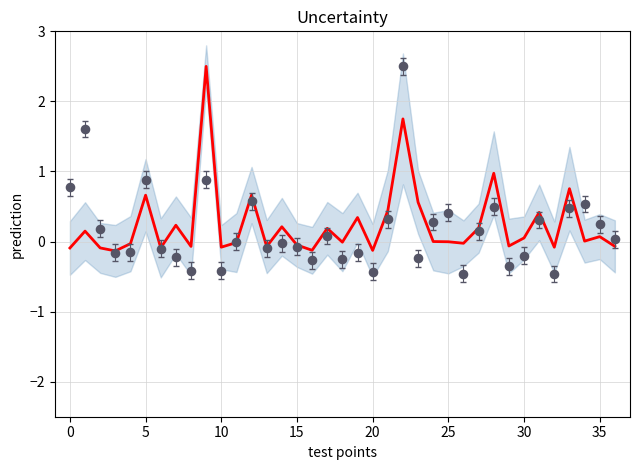

What is the total value across all series at 18?

-0.3